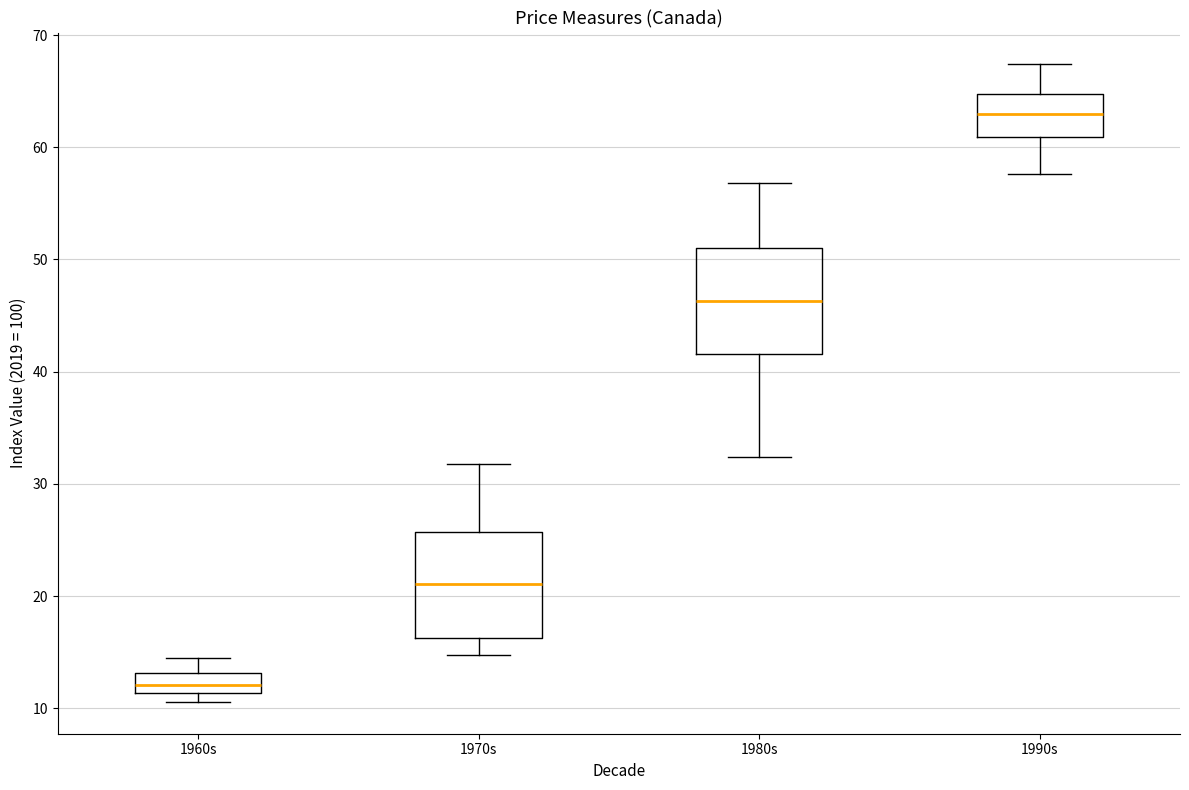

Where does the upper whisker of the box for 1960s end on the y-axis? The values are not printed on the chart, so give them approximately, as read against the axis.

14